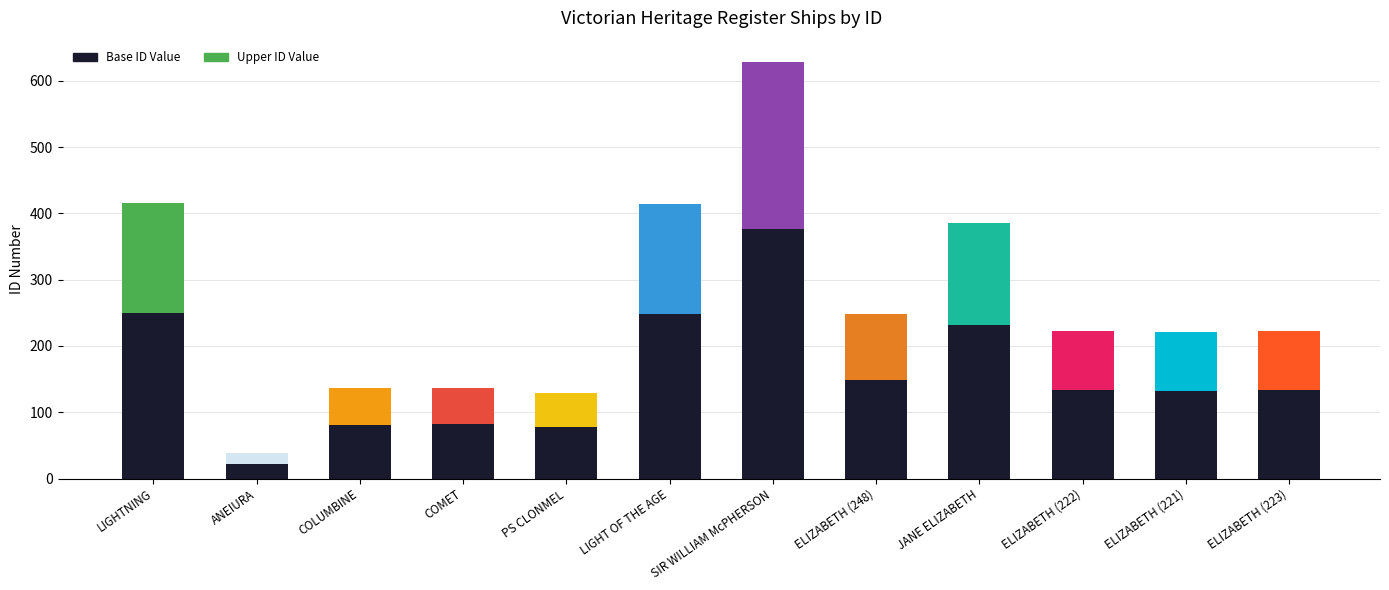

The value of Base ID Value at COMET is 82. True or false?

True